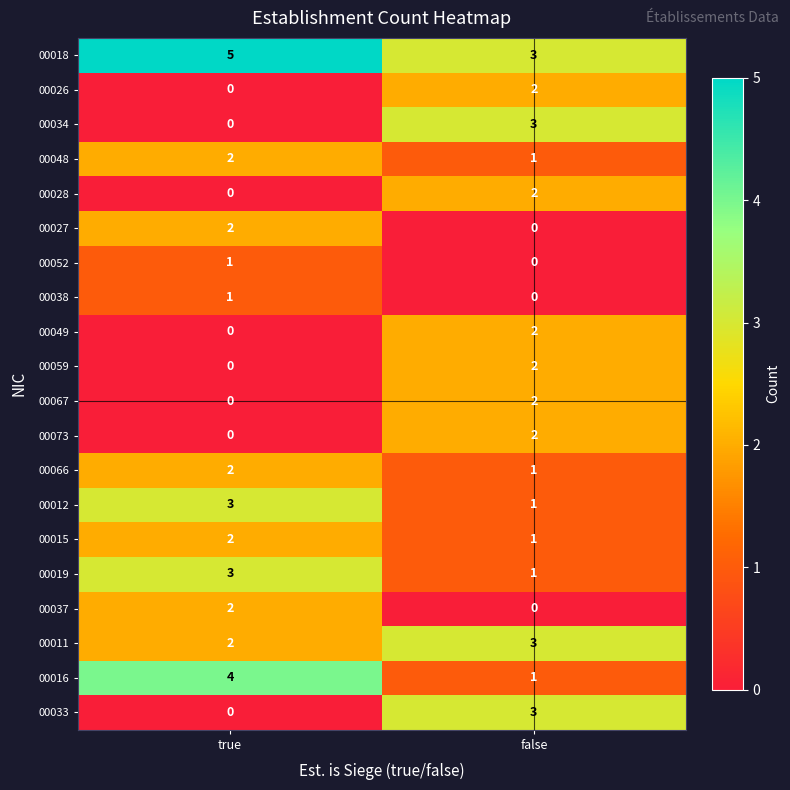

What is the sum of the 00033 values at false and true?

3